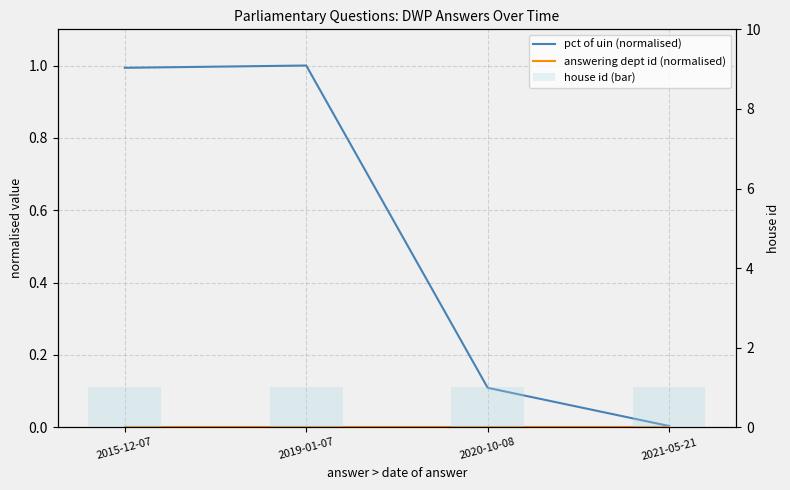

Is it true that house id (bar) equals 0.7 at 2019-01-07?

False